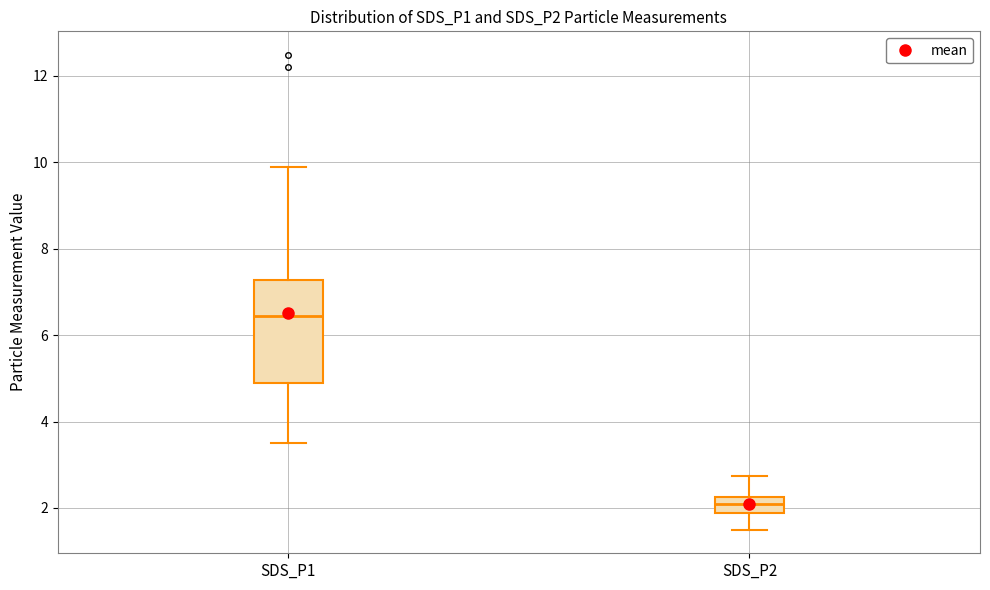

Comparing the boxes themselves (not the whiskers), which one is the tallest?

SDS_P1